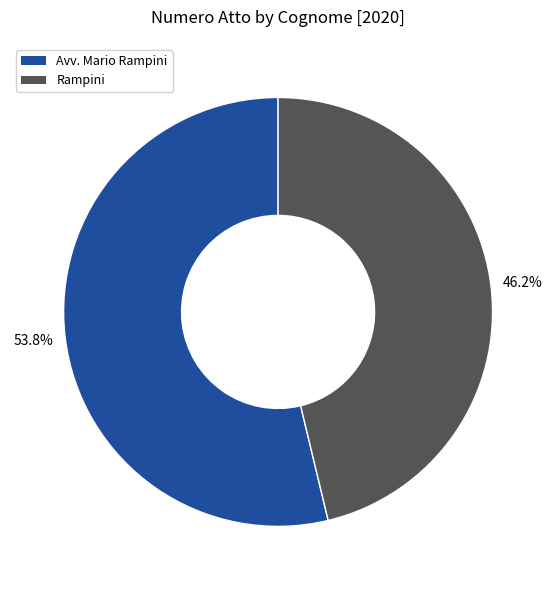

True or false: Rampini accounts for 46% of the total.

True